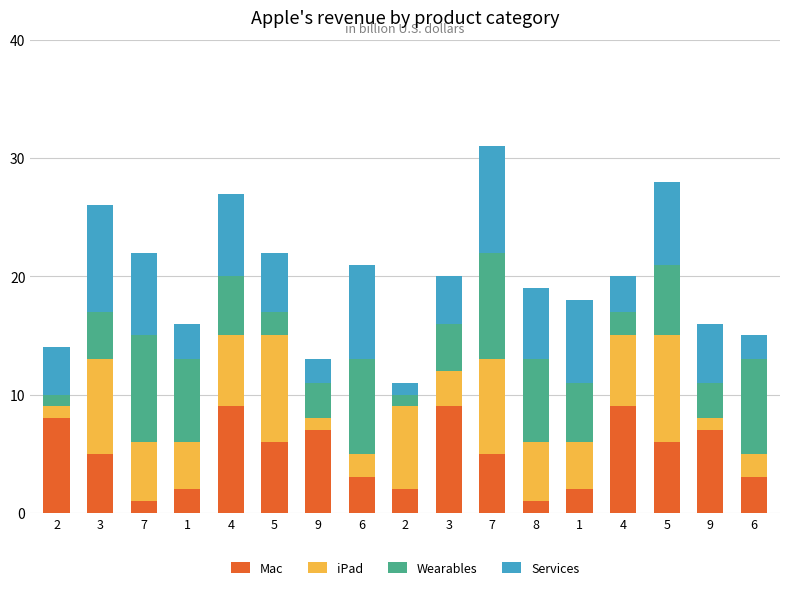

What are all the series names shown in the legend?

Mac, iPad, Wearables, Services